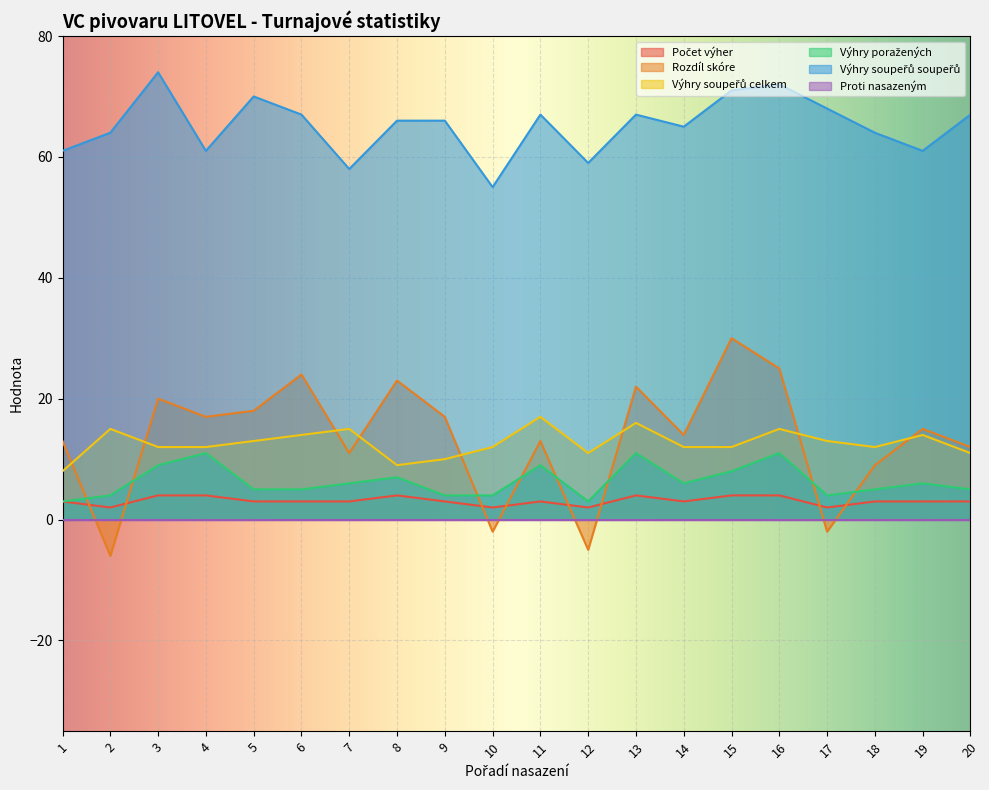

Which category has the highest value in the Výhry soupeřů soupeřů series?

3